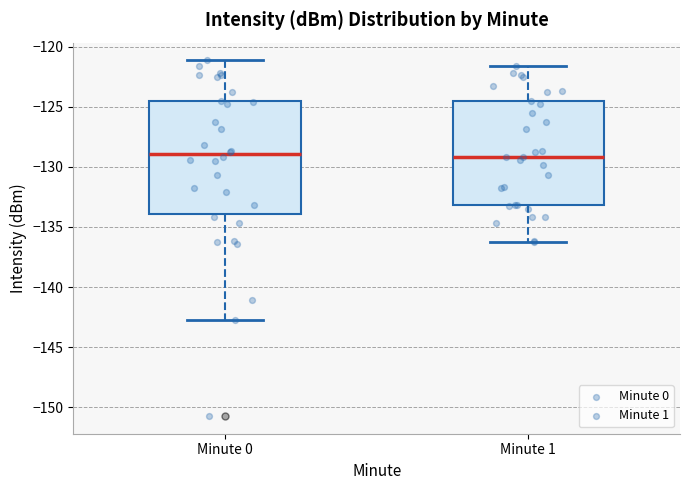

Reading left to right, read every box against the y-axis: the position of its median line, the range the box covers, and the ends of its whiskers. The values are not printed on the chart, so give them approximately, as read against the axis.

Minute 0: median -129.0, box -134.0 to -124.5, whiskers -142.5 to -121.0
Minute 1: median -129.0, box -133.0 to -124.5, whiskers -136.0 to -121.5